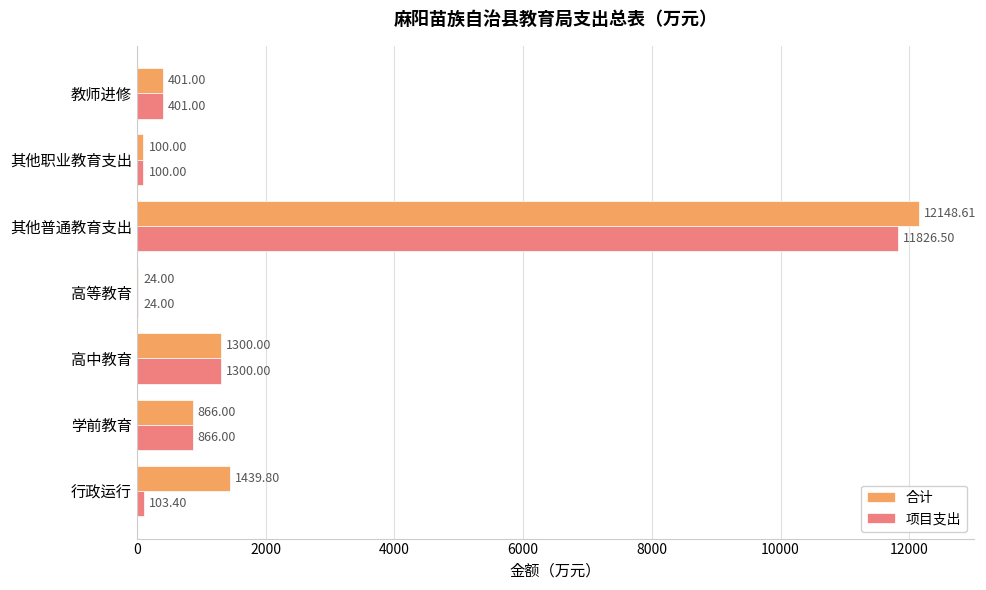

Between 高等教育 and 其他普通教育支出, which series saw the biggest shift?

合计